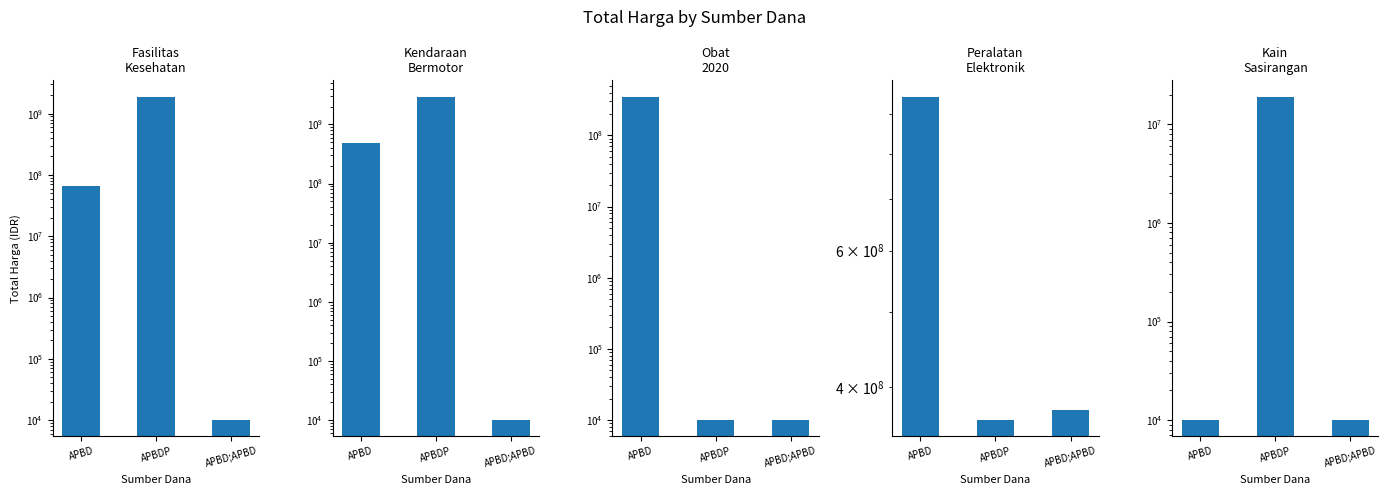

Which series has the largest total across all categories?

Kendaraan
Bermotor